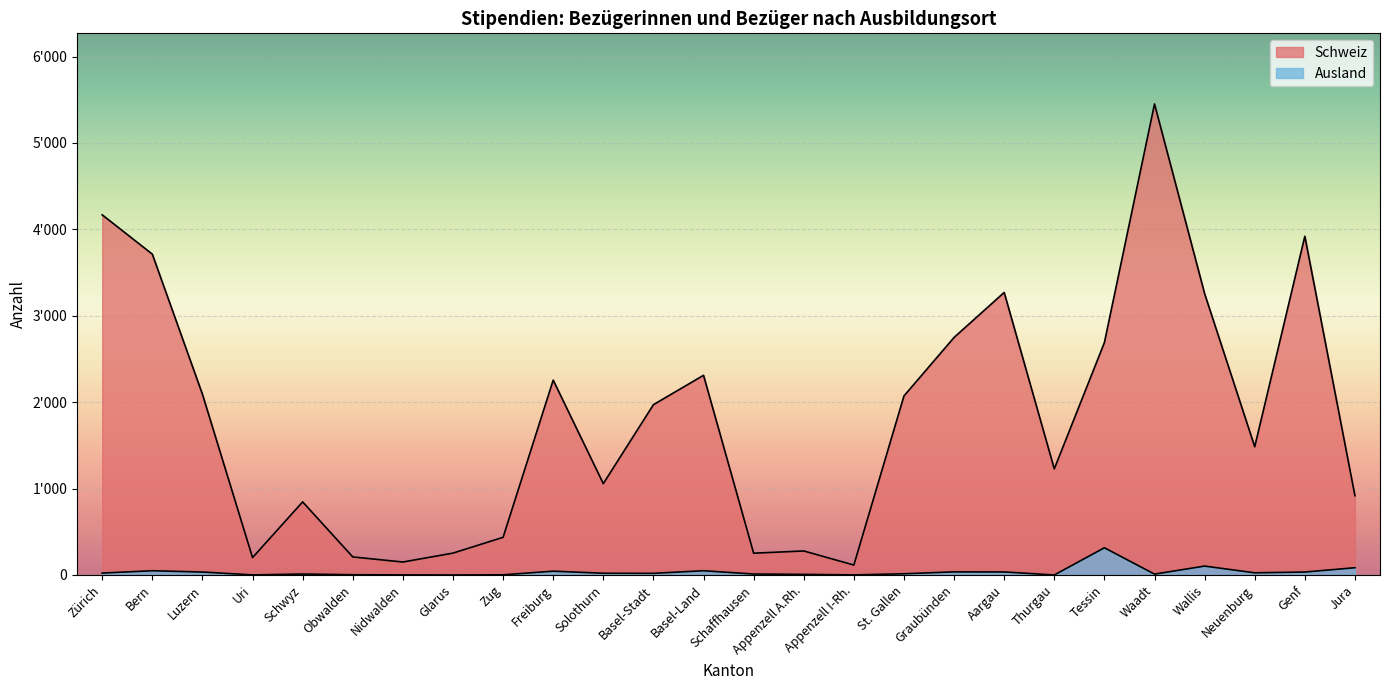

How many values in the Schweiz series are below 1971?

13